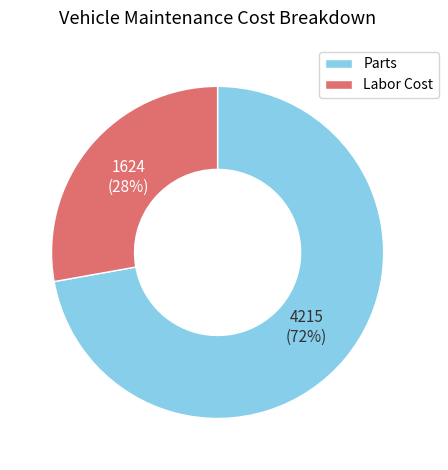

To the nearest percent, what is the average slice percentage?

50%